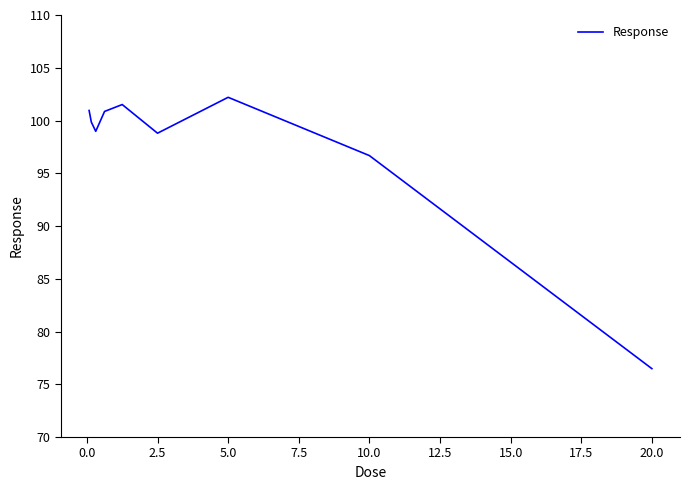

What is the minimum value shown in the chart?

76.5